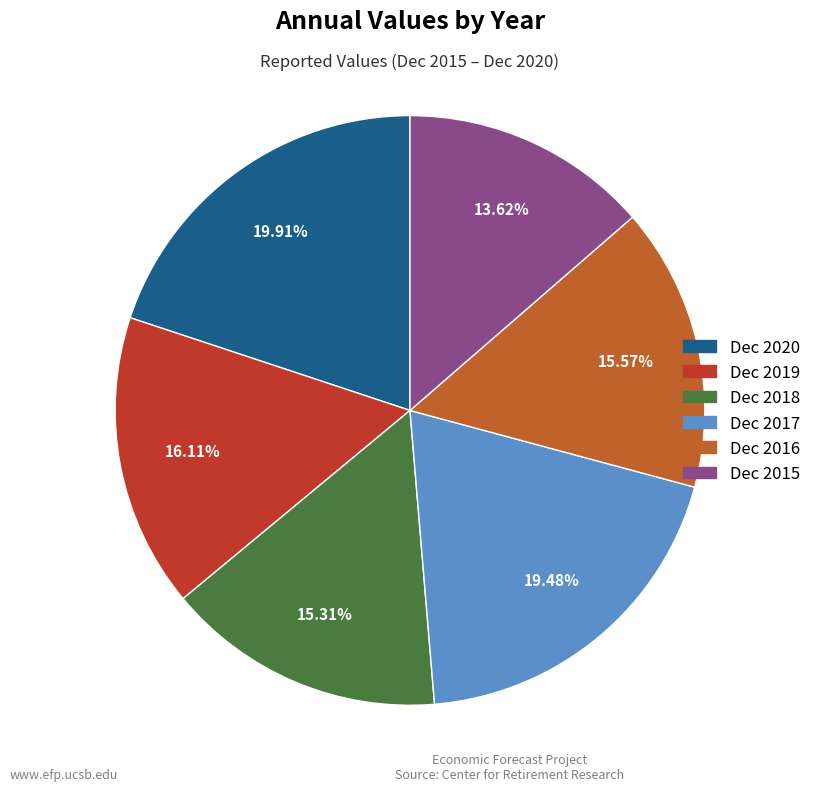

Is Dec 2015 the majority of the pie?

No